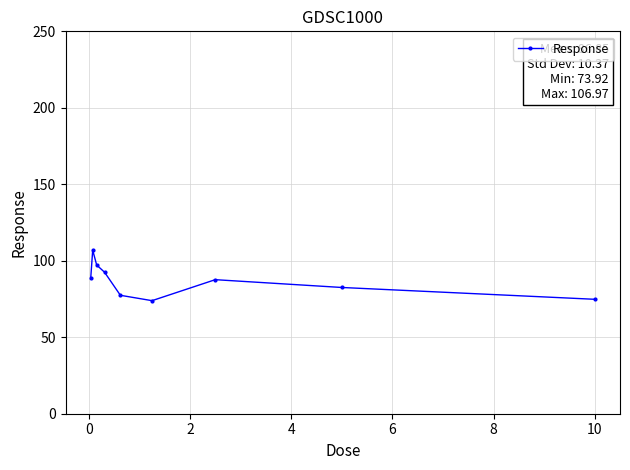

What is the maximum value shown in the chart?

107.0